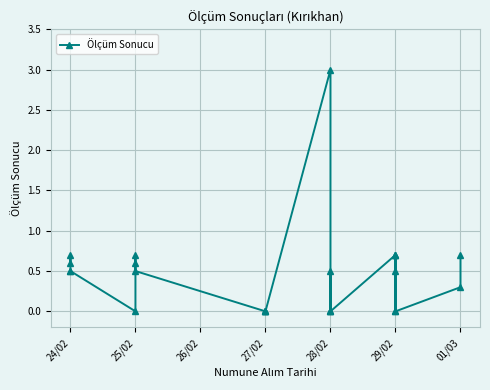

At which label is the value closest to 1?

24/02